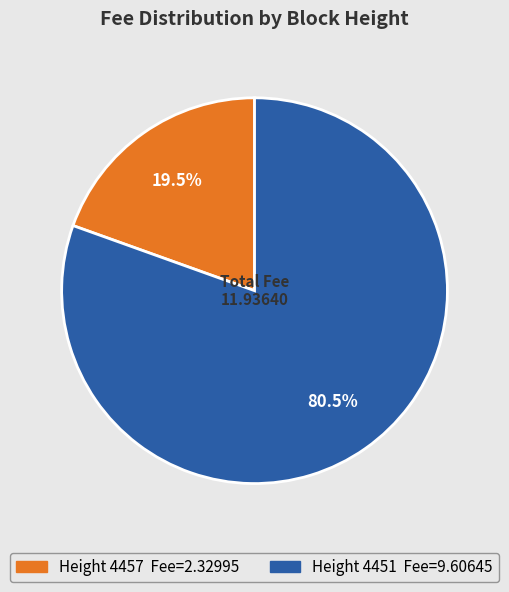

Is there any slice that represents more than half of the pie?

Yes